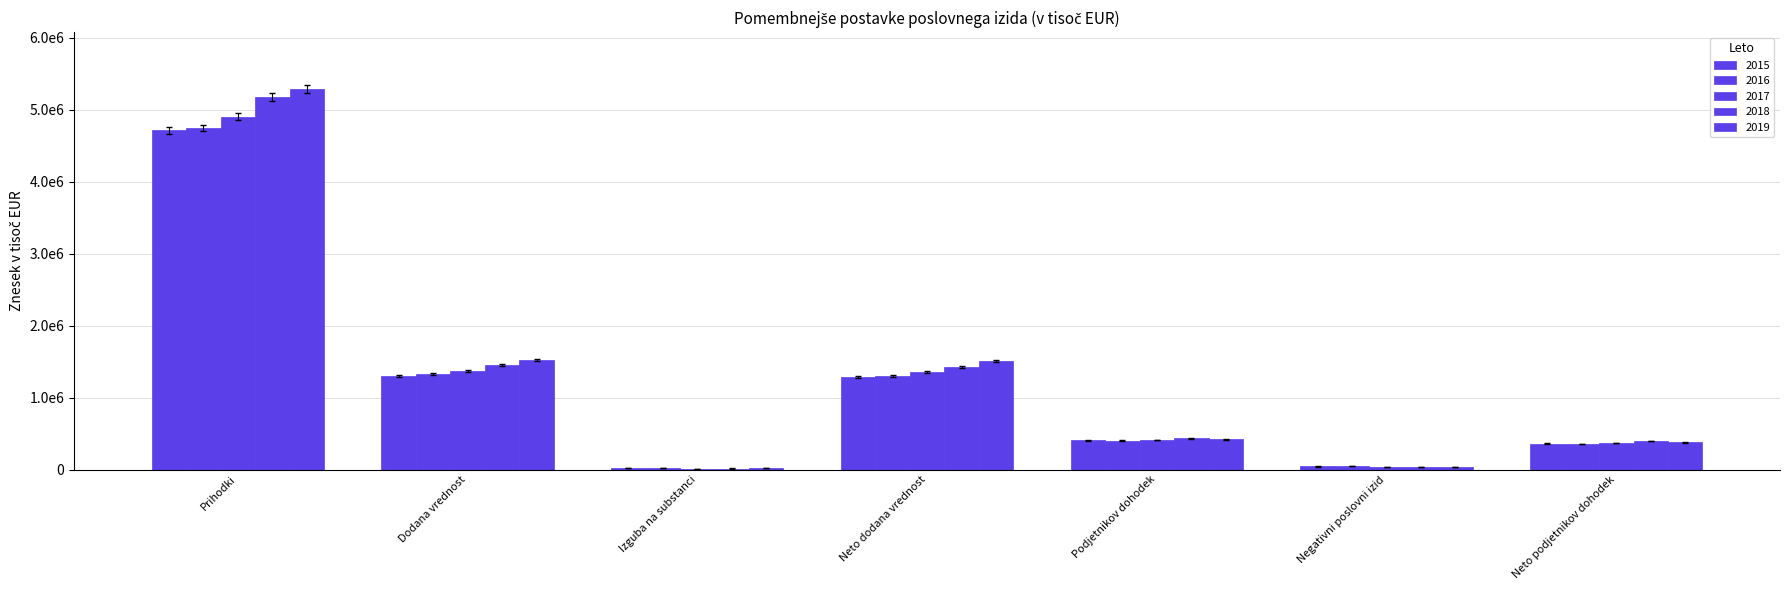

Which has a higher value, Neto podjetnikov dohodek or Prihodki?

Prihodki